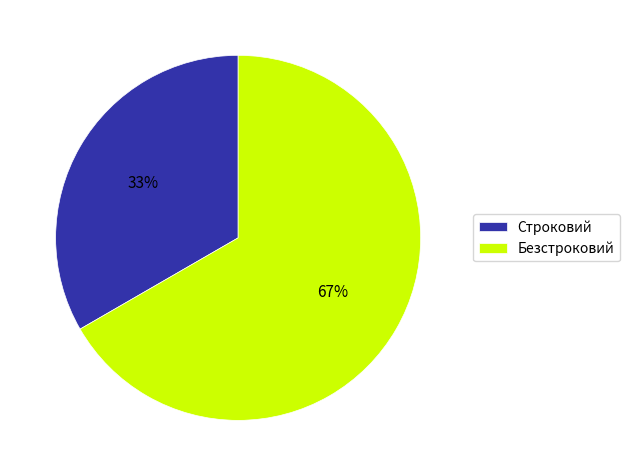

Which has a higher value, Строковий or Безстроковий?

Безстроковий